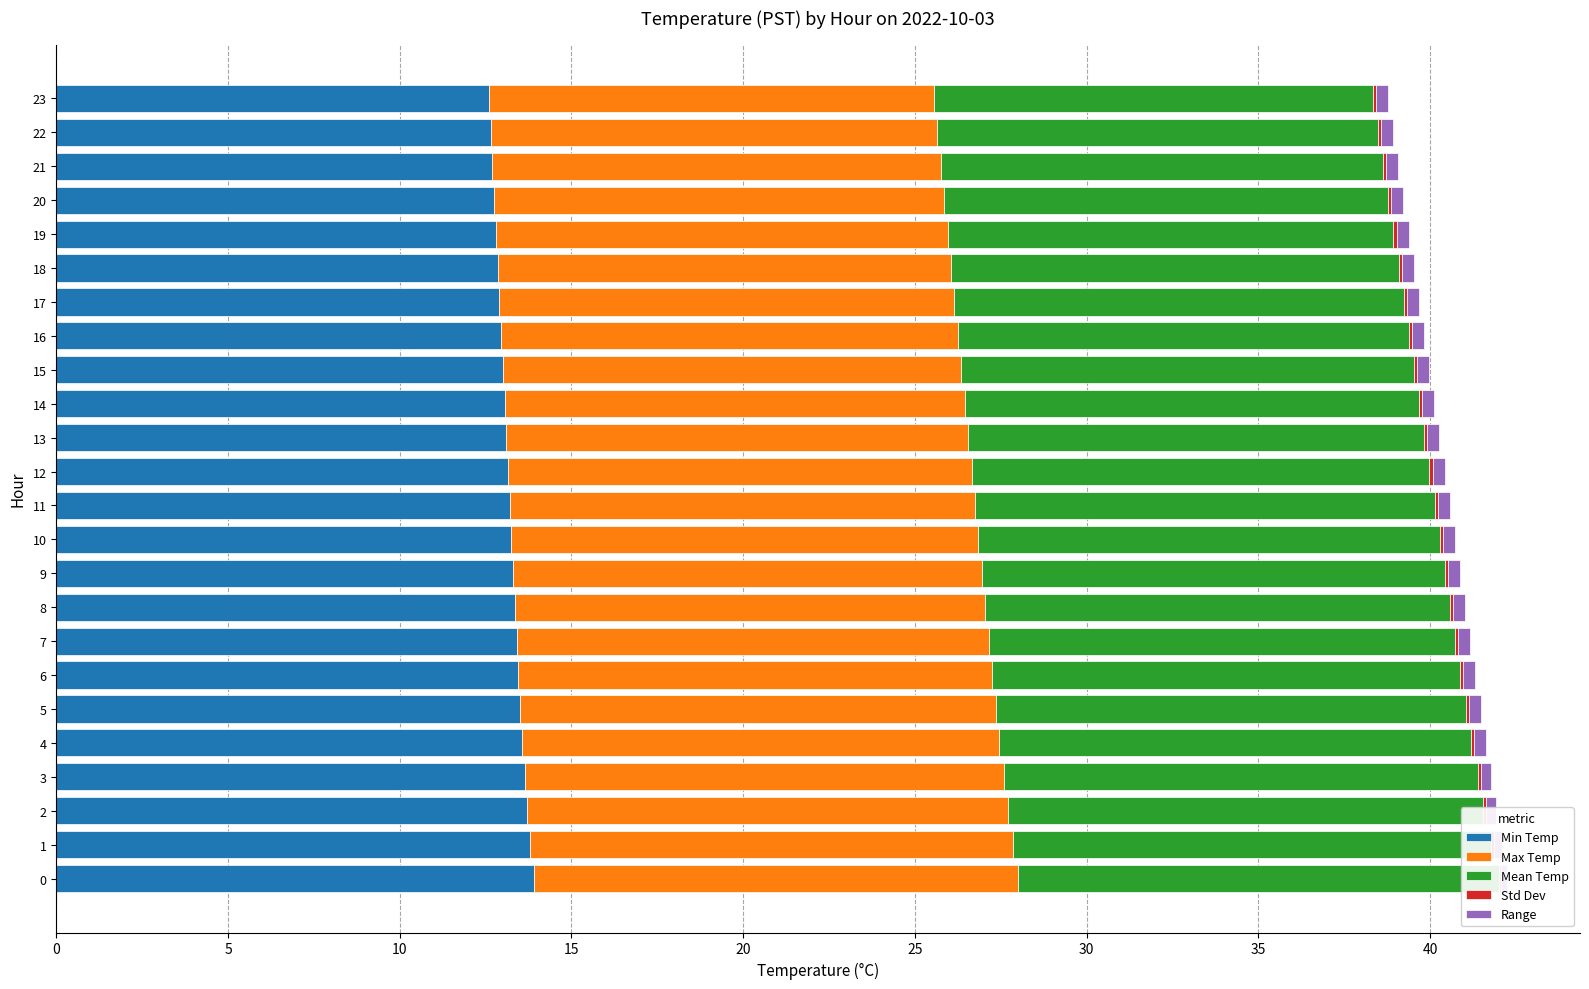

Which series has the widest spread of values?

Min Temp